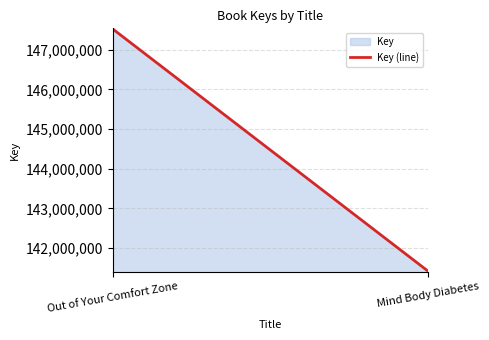

Rank the categories by value from highest to lowest.

Out of Your Comfort Zone, Mind Body Diabetes